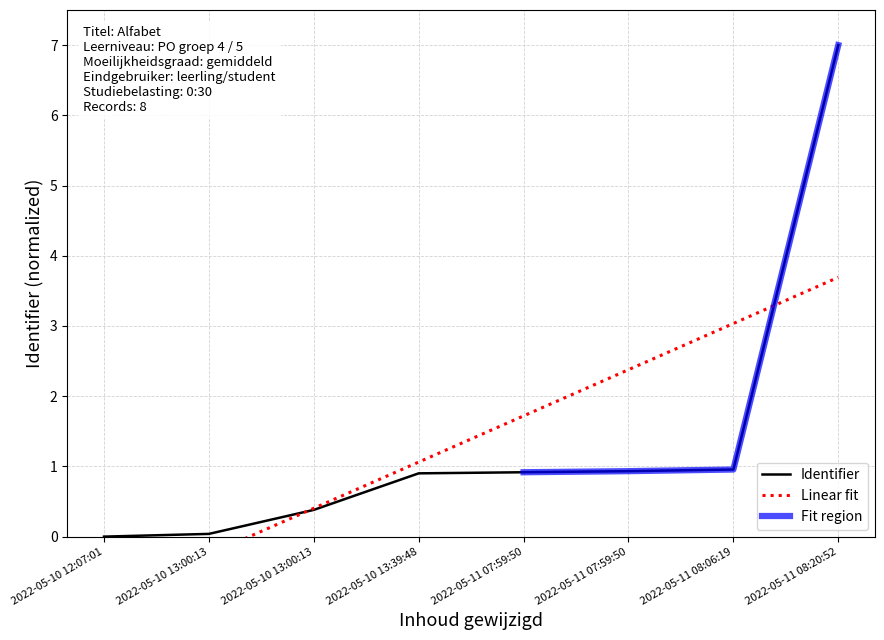

Between 2022-05-11 07:59:50 and 2022-05-10 13:39:48, which is larger?

2022-05-11 07:59:50